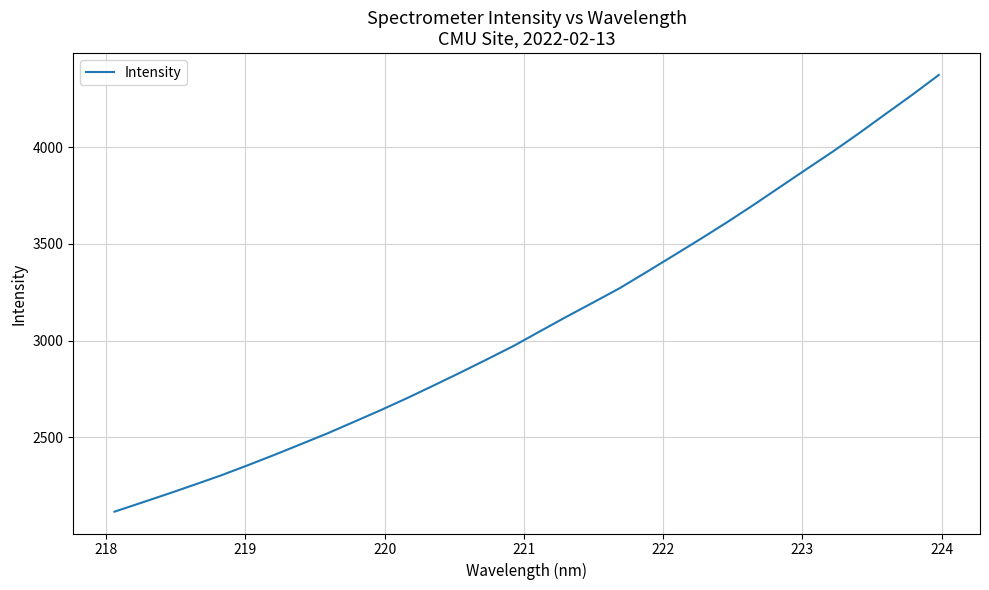

What is the difference between the maximum and second lowest values?

2212.6